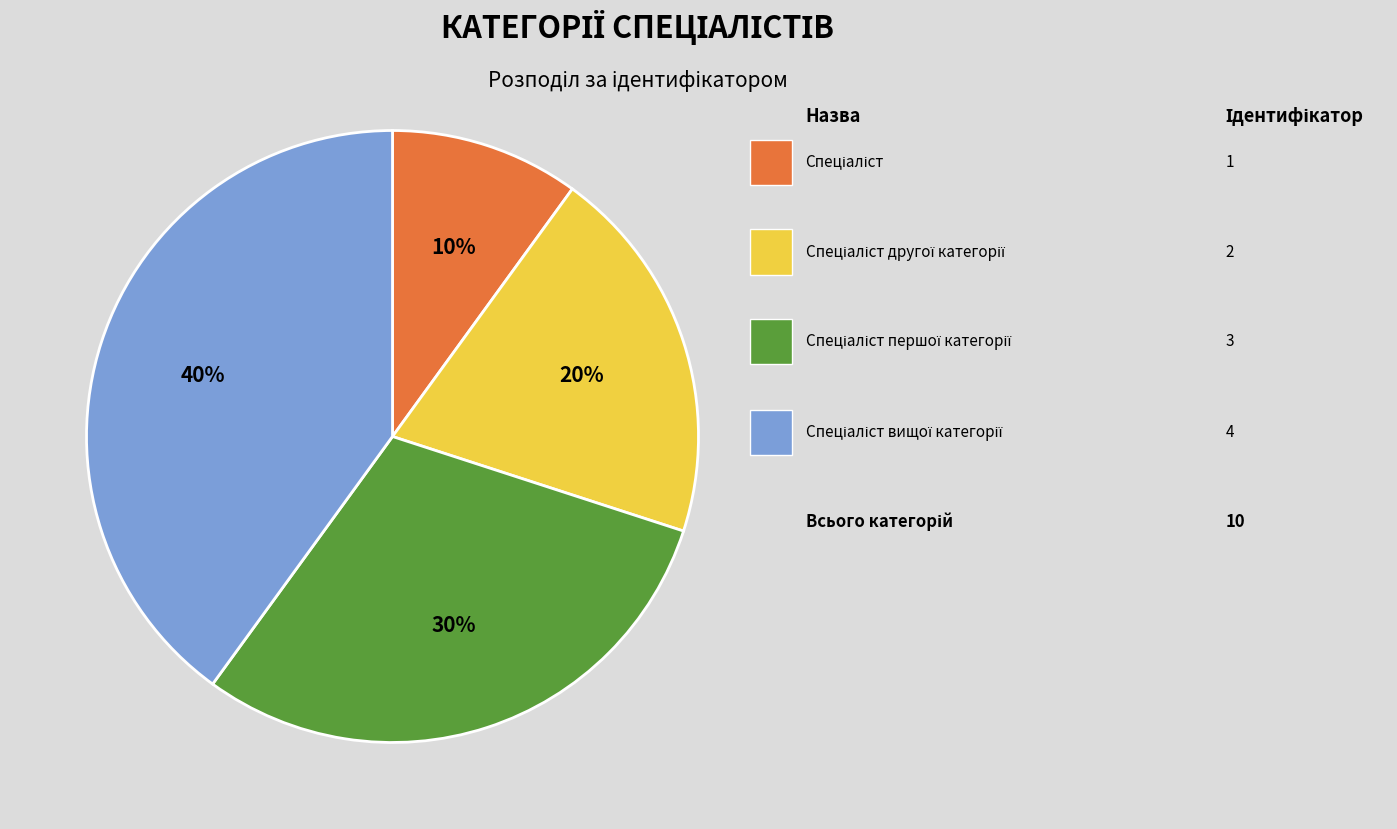

Does any single category account for the majority?

No